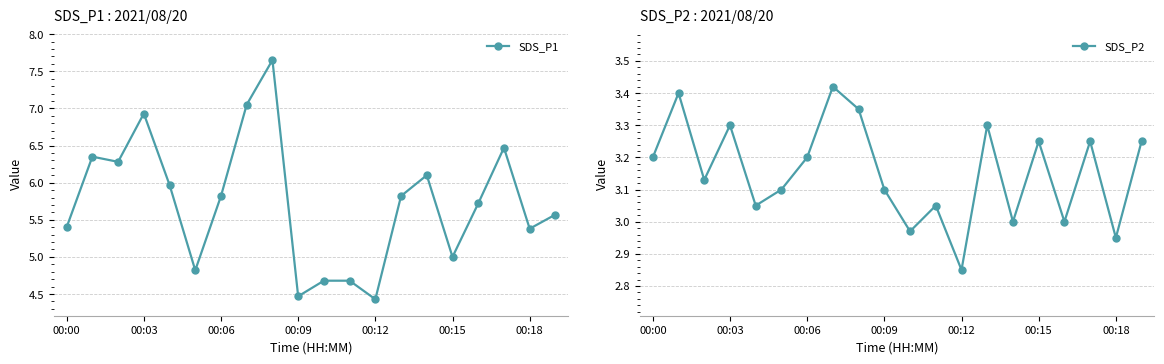

What are all the series names shown in the legend?

SDS_P1, SDS_P2